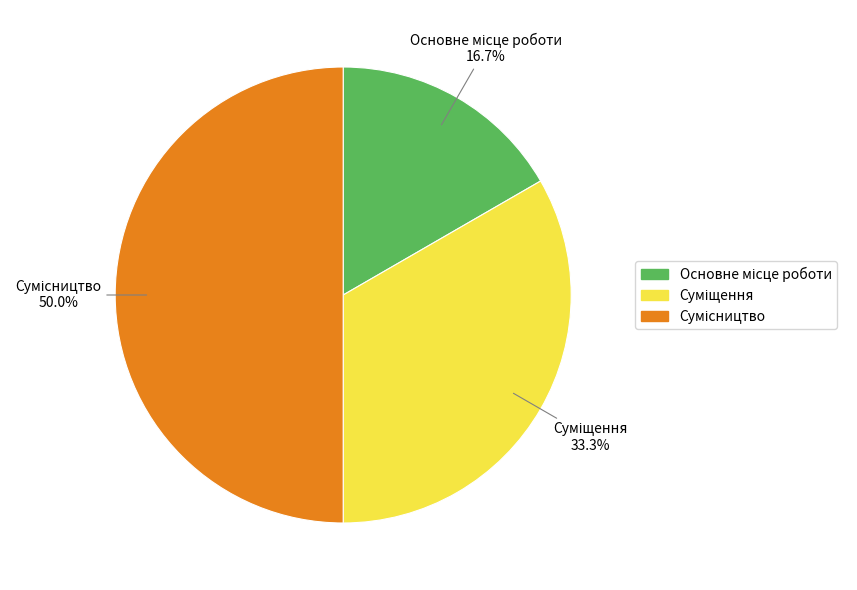

To the nearest percent, what is the average slice percentage?

33%